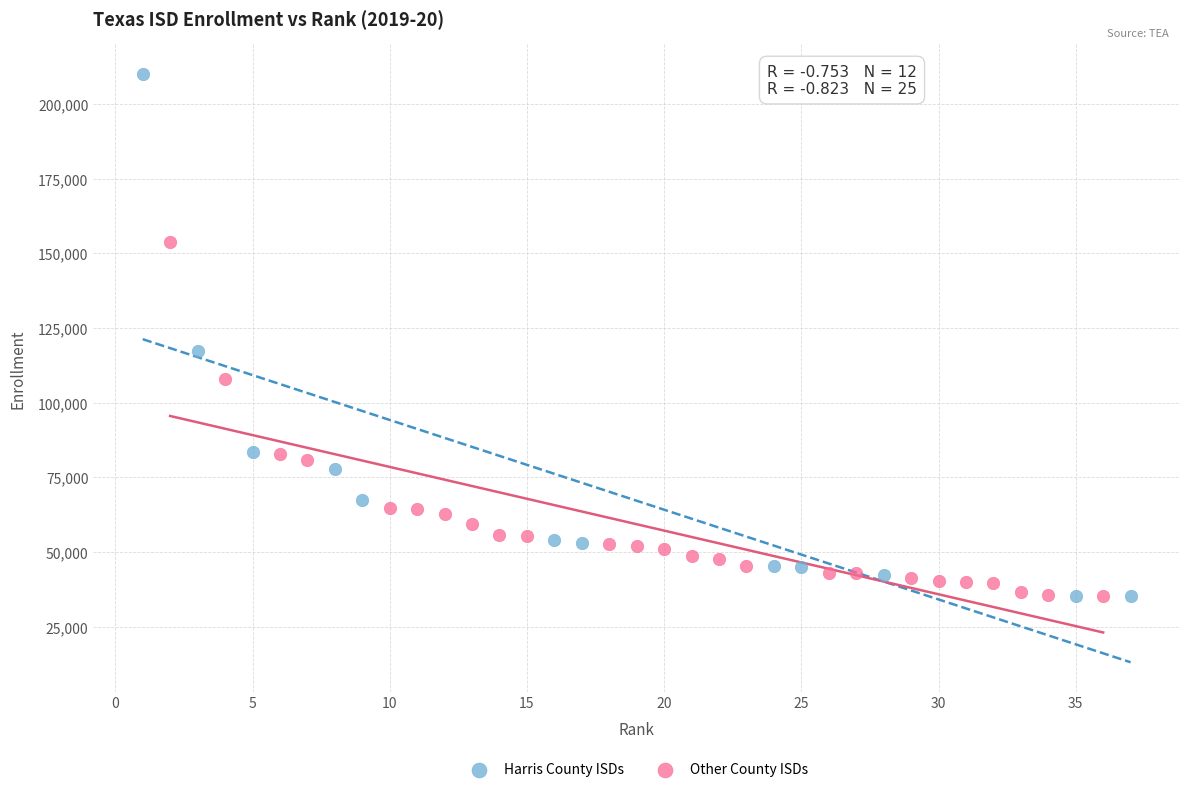

Which series has the widest spread of Y values?

Harris County ISDs